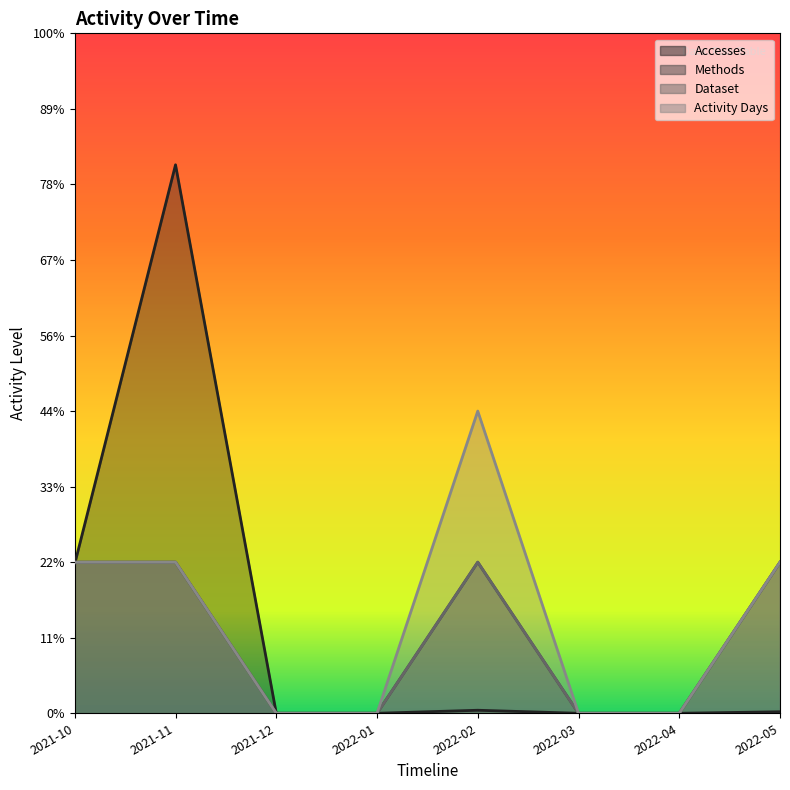

What is the difference between the maximum and minimum values in the Accesses series?

363